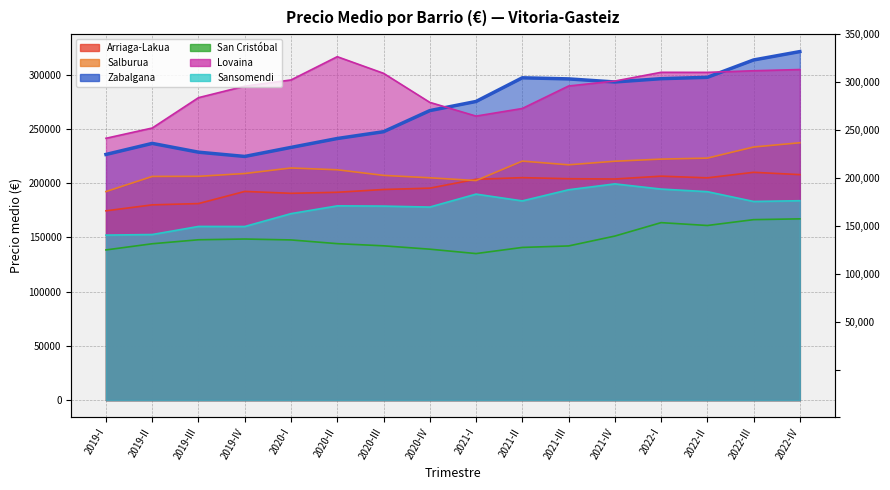

What is the difference between the highest and lowest values at 2019-I?

102924